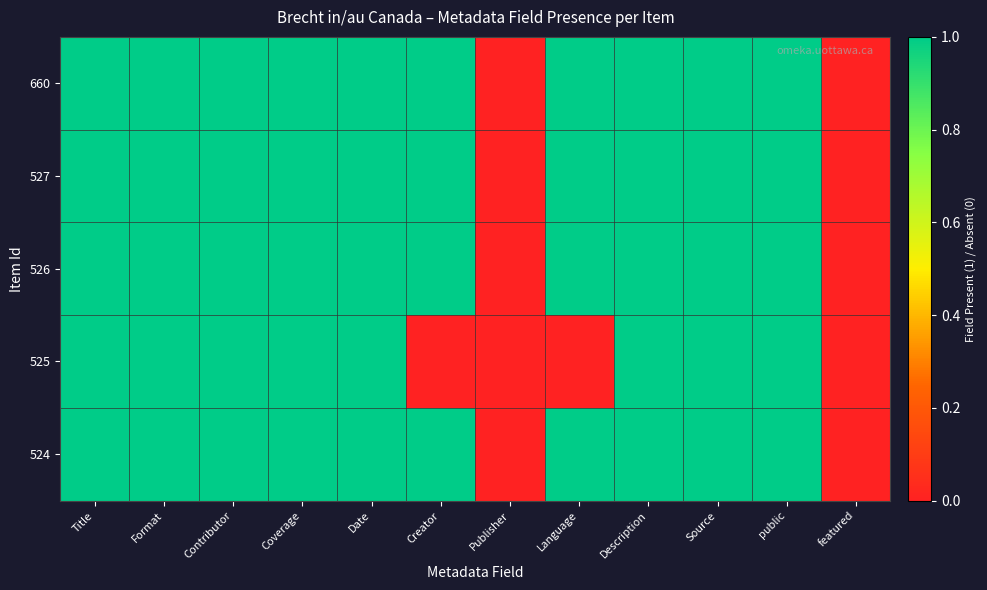

Reading left to right, list all the values displayed in this chart.

660: Title=1	Format=1	Contributor=1	Coverage=1	Date=1	Creator=1	Publisher=0	Language=1	Description=1	Source=1	public=1	featured=0
527: Title=1	Format=1	Contributor=1	Coverage=1	Date=1	Creator=1	Publisher=0	Language=1	Description=1	Source=1	public=1	featured=0
526: Title=1	Format=1	Contributor=1	Coverage=1	Date=1	Creator=1	Publisher=0	Language=1	Description=1	Source=1	public=1	featured=0
525: Title=1	Format=1	Contributor=1	Coverage=1	Date=1	Creator=0	Publisher=0	Language=0	Description=1	Source=1	public=1	featured=0
524: Title=1	Format=1	Contributor=1	Coverage=1	Date=1	Creator=1	Publisher=0	Language=1	Description=1	Source=1	public=1	featured=0